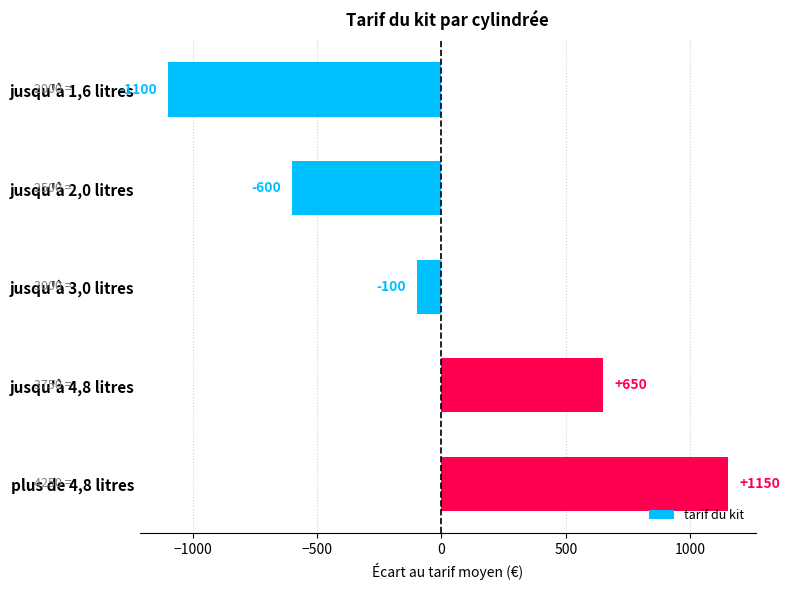

Which has a higher value, plus de 4,8 litres or jusqu'à 2,0 litres?

plus de 4,8 litres